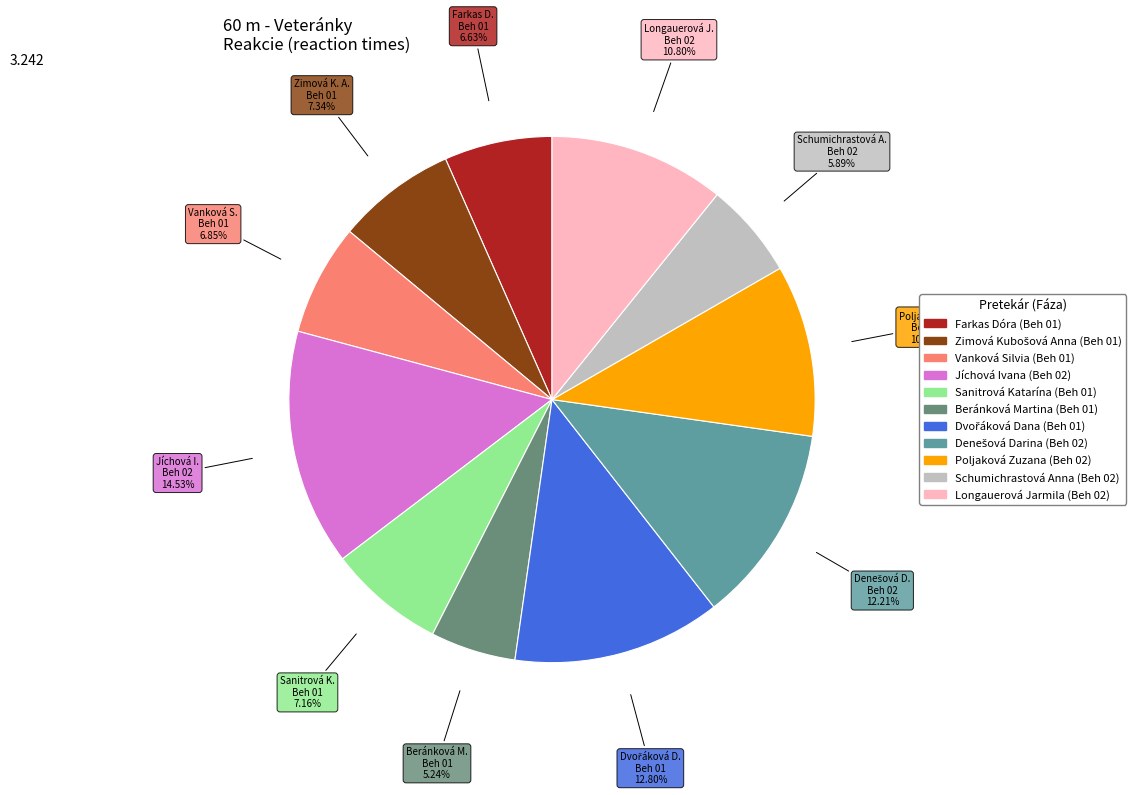

What portion of the pie excludes Sanitrová Katarína (Beh 01)?

92.8%